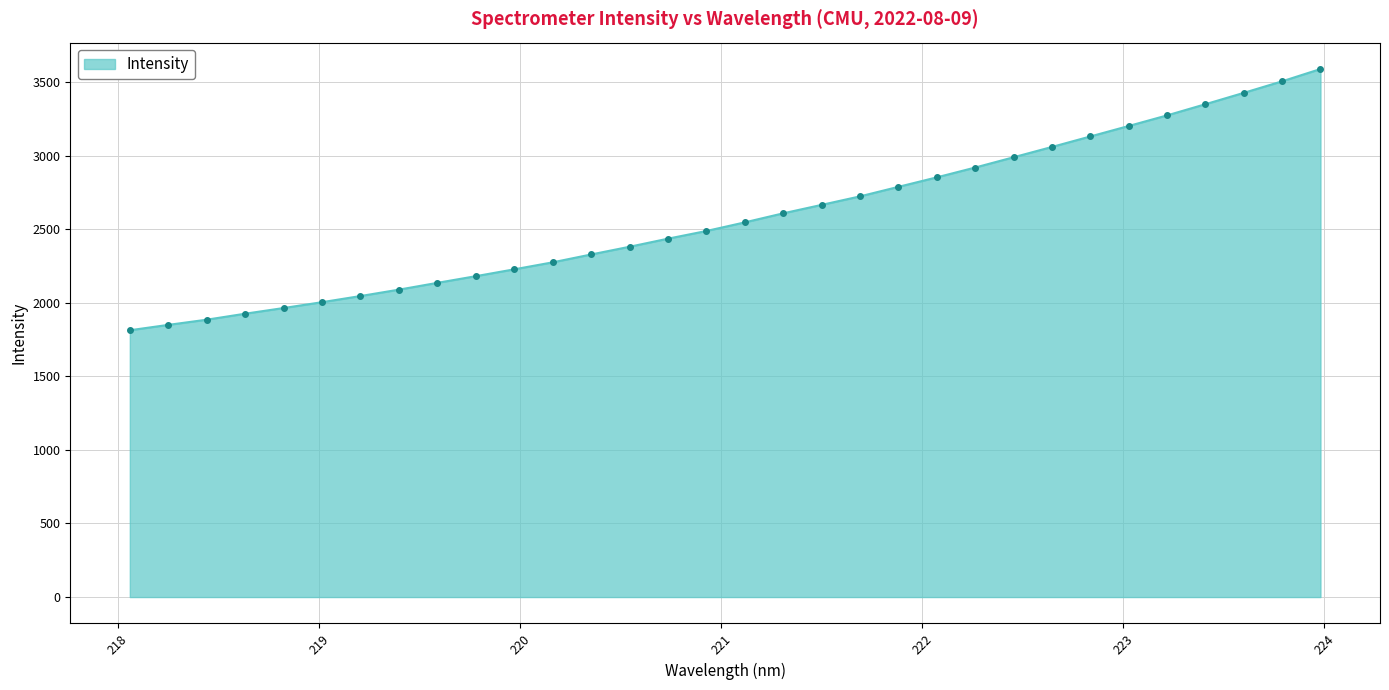

What is the smallest value displayed?

1813.2